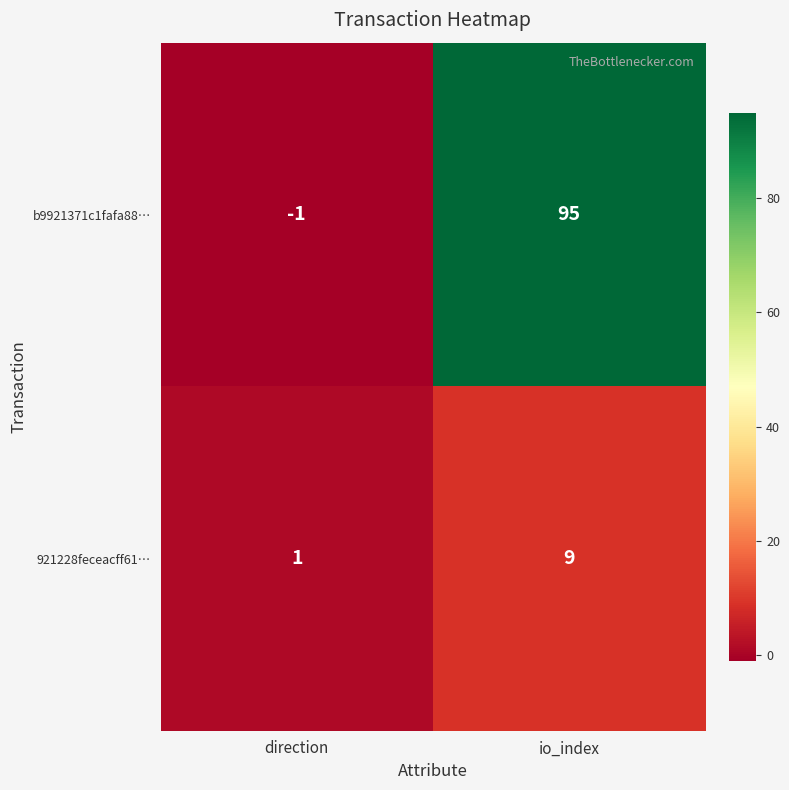

Reading left to right, extract all data points from this chart.

b9921371c1fafa88…: -1	95
921228feceacff61…: 1	9